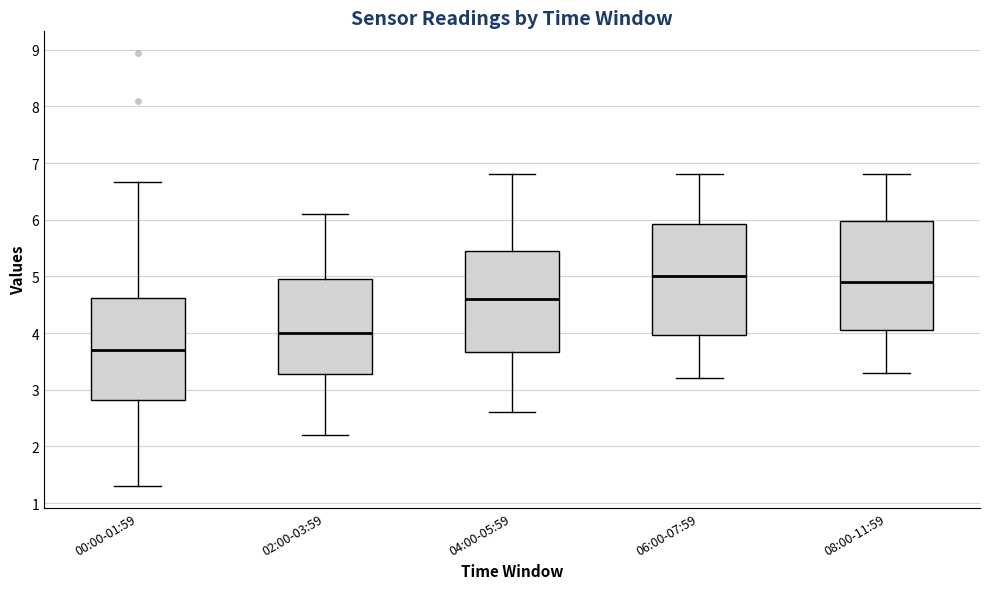

Reading left to right, read every box against the y-axis: the position of its median line, the range the box covers, and the ends of its whiskers. The values are not printed on the chart, so give them approximately, as read against the axis.

00:00-01:59: median 3.7, box 2.8 to 4.6, whiskers 1.3 to 6.7
02:00-03:59: median 4.0, box 3.3 to 5.0, whiskers 2.2 to 6.1
04:00-05:59: median 4.6, box 3.7 to 5.5, whiskers 2.6 to 6.8
06:00-07:59: median 5.0, box 4.0 to 5.9, whiskers 3.2 to 6.8
08:00-11:59: median 4.9, box 4.1 to 6.0, whiskers 3.3 to 6.8